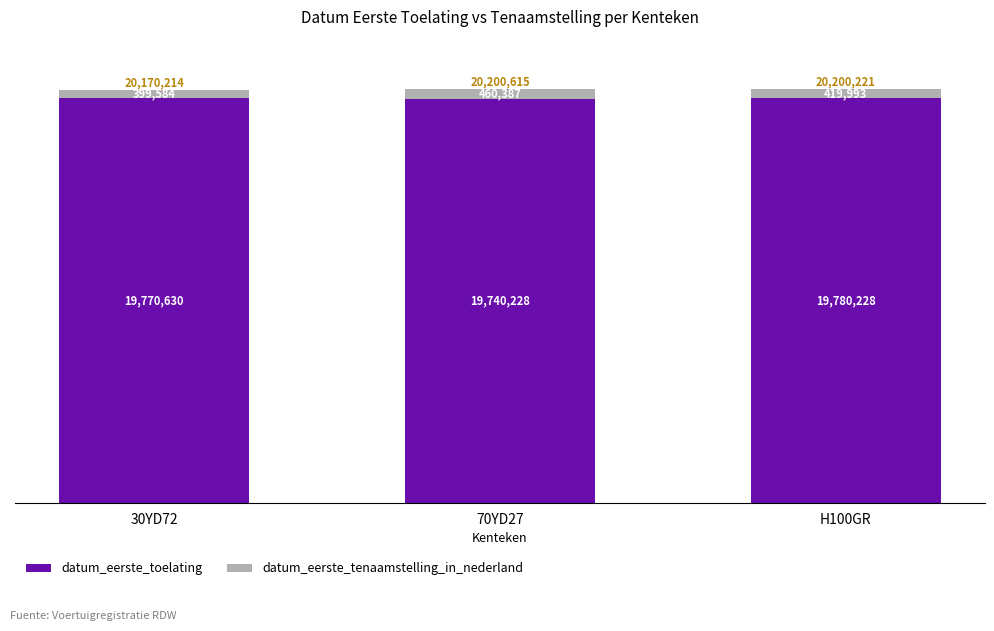

Count the datum_eerste_toelating values in the range 19740228 to 19780228.

3